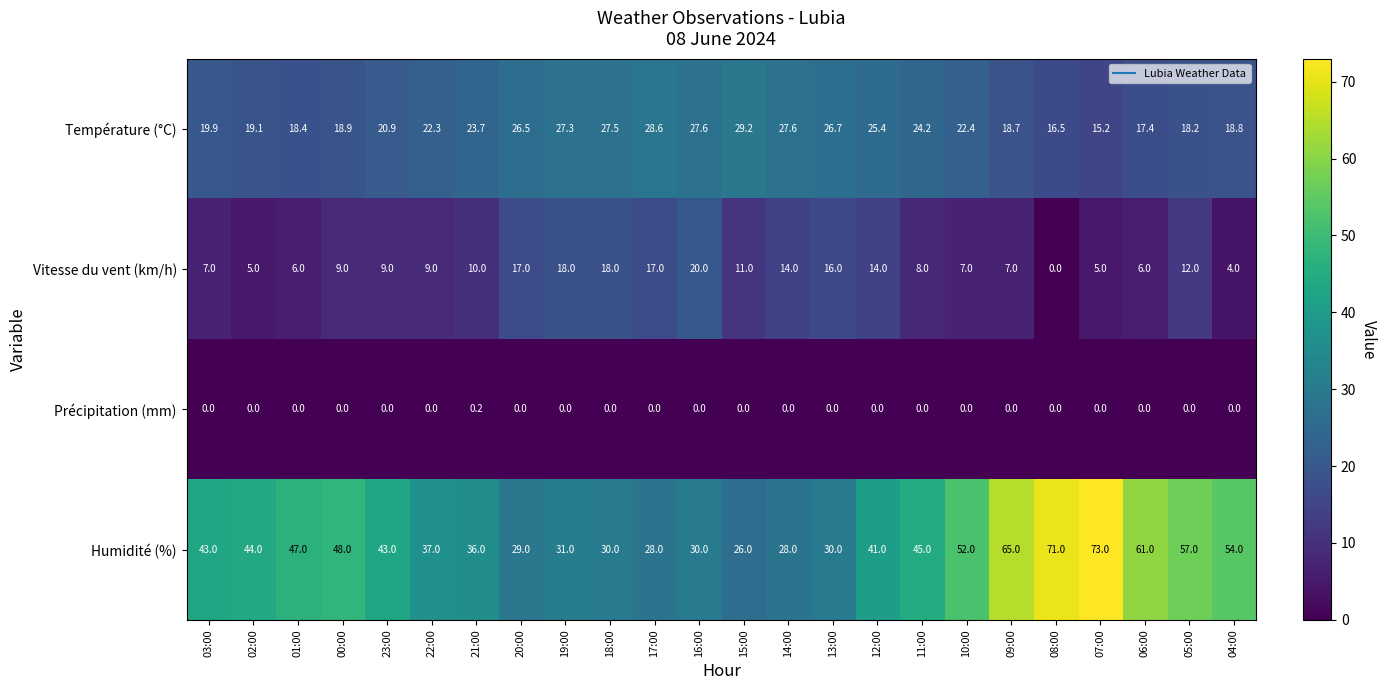

What is the sum of all Vitesse du vent (km/h) values?

249.0